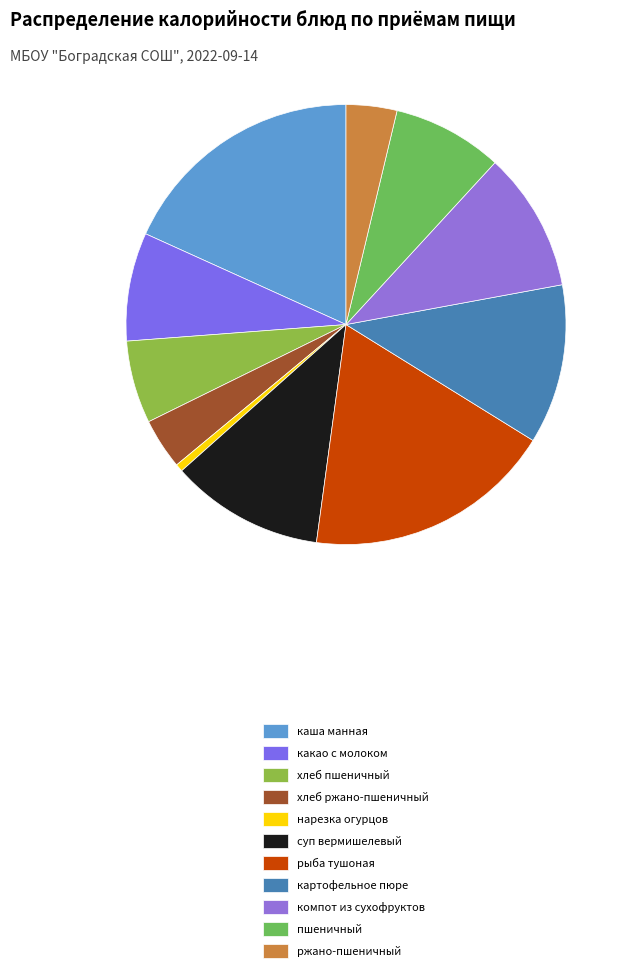

To the nearest percent, what is the difference between the largest and smallest slice percentages?

18%